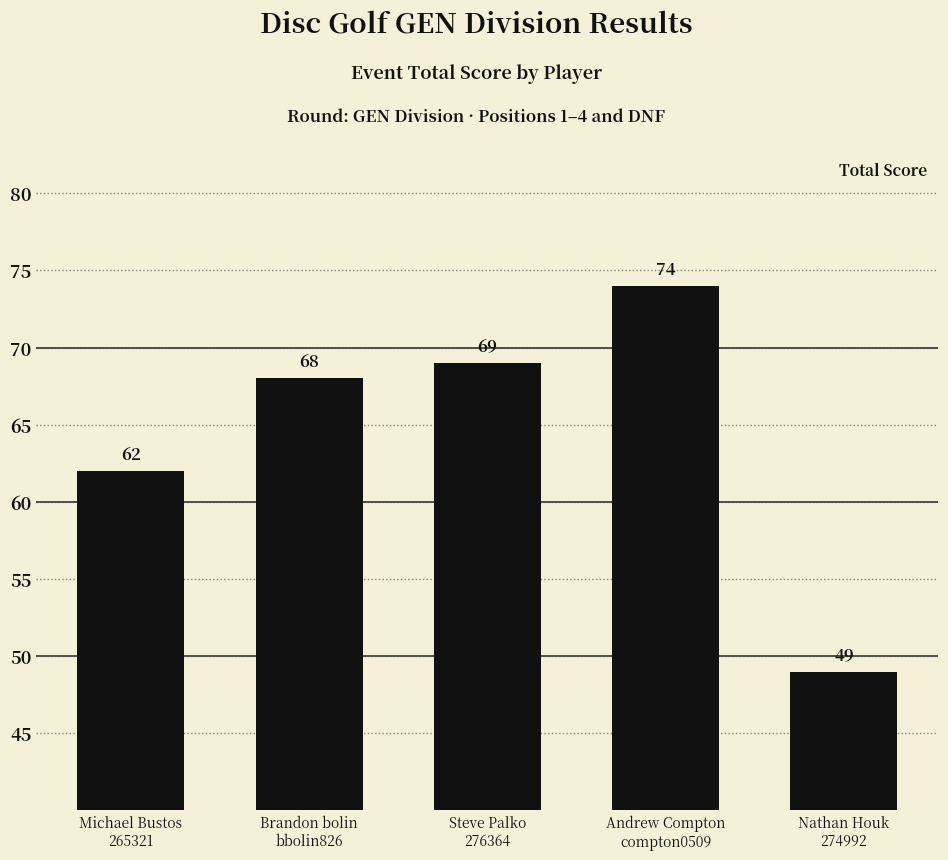

What is the maximum value shown in the chart?

74